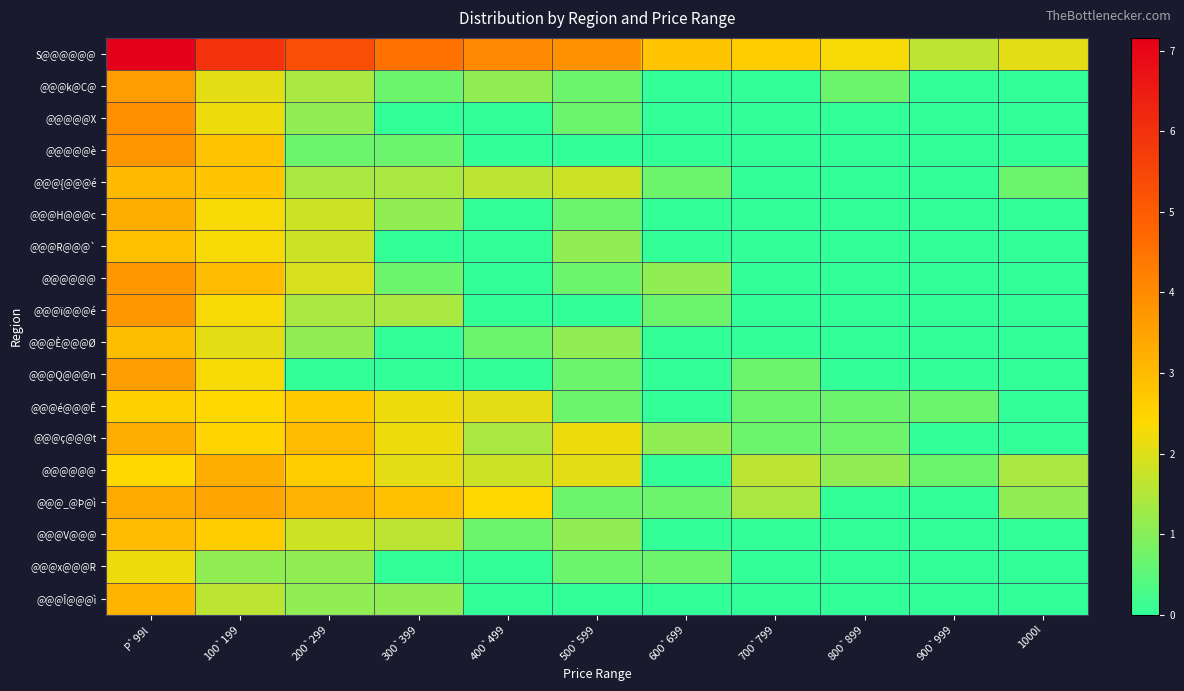

Which has a higher value, 200`299 or 1000l?

200`299